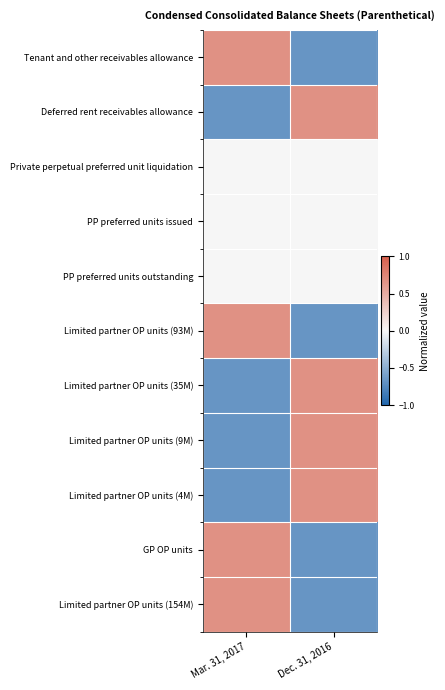

At how many categories does at least one series exceed 0?

2